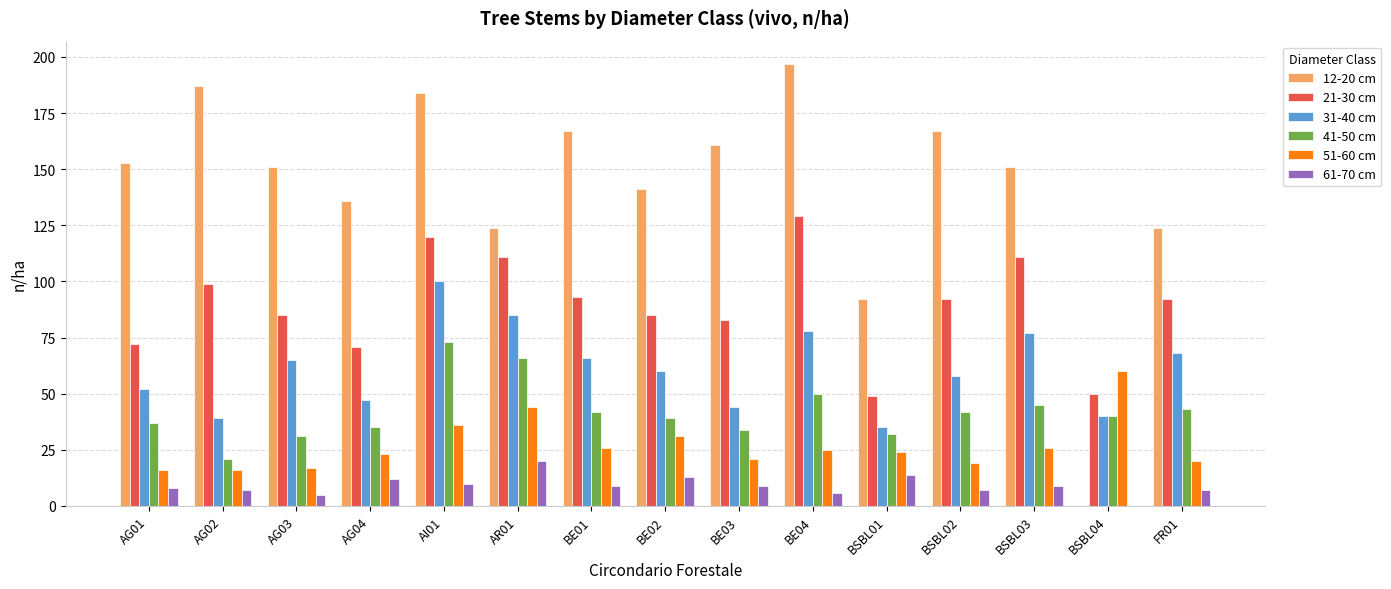

Are the bars horizontal?

No